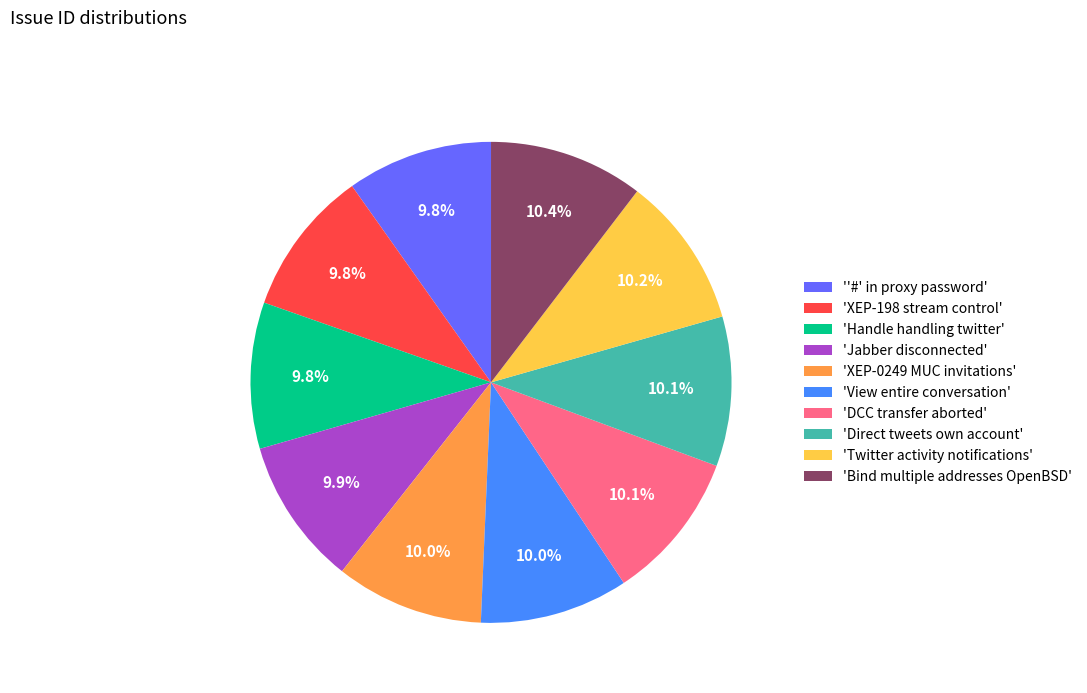

How many segments does this pie chart have?

10